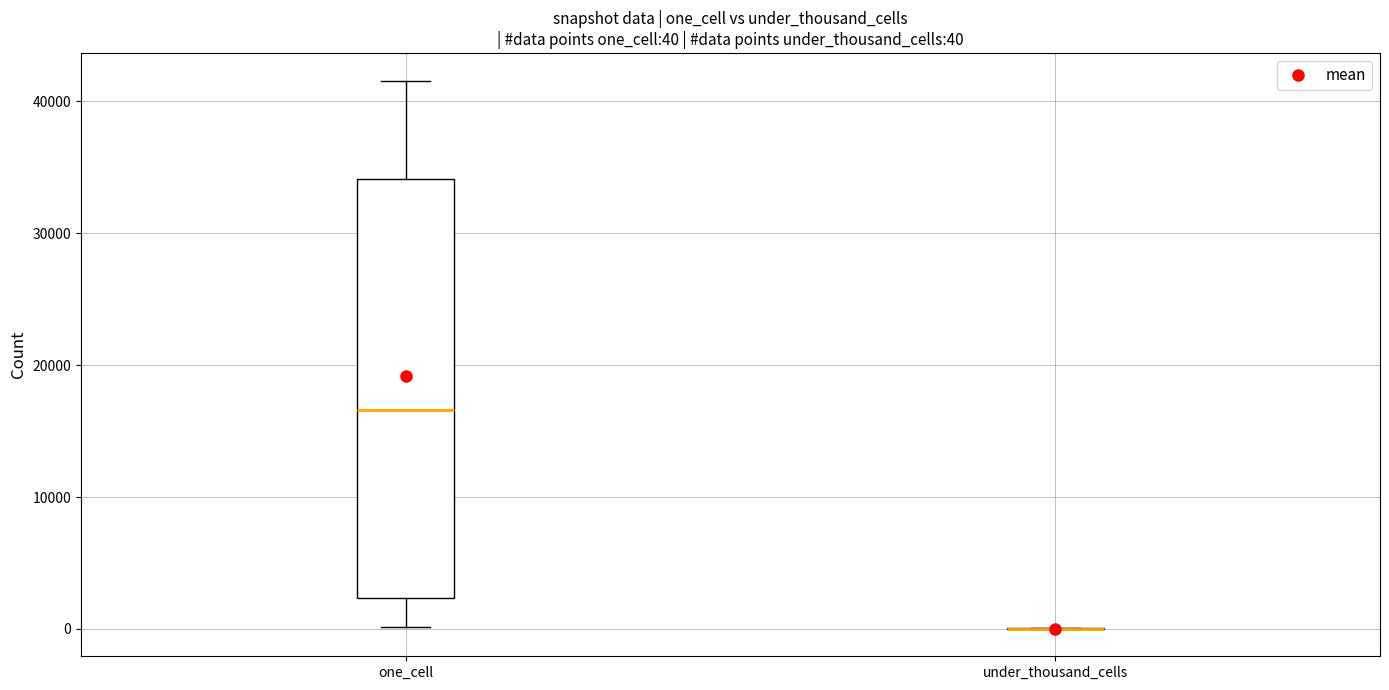

Which box is the tallest, from its lower edge to its upper edge?

one_cell